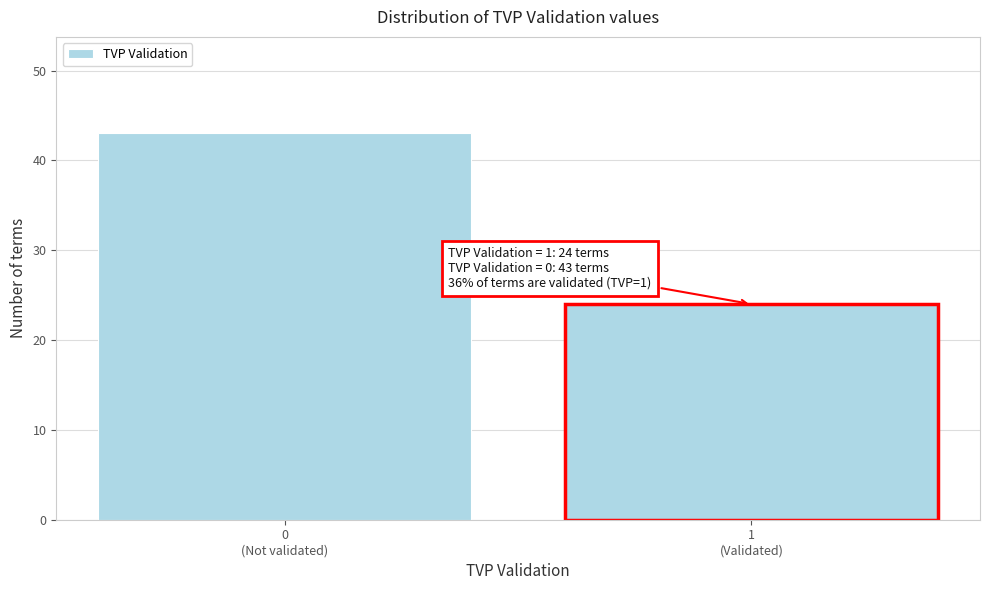

Reading left to right, extract all data points from this chart.

43	24